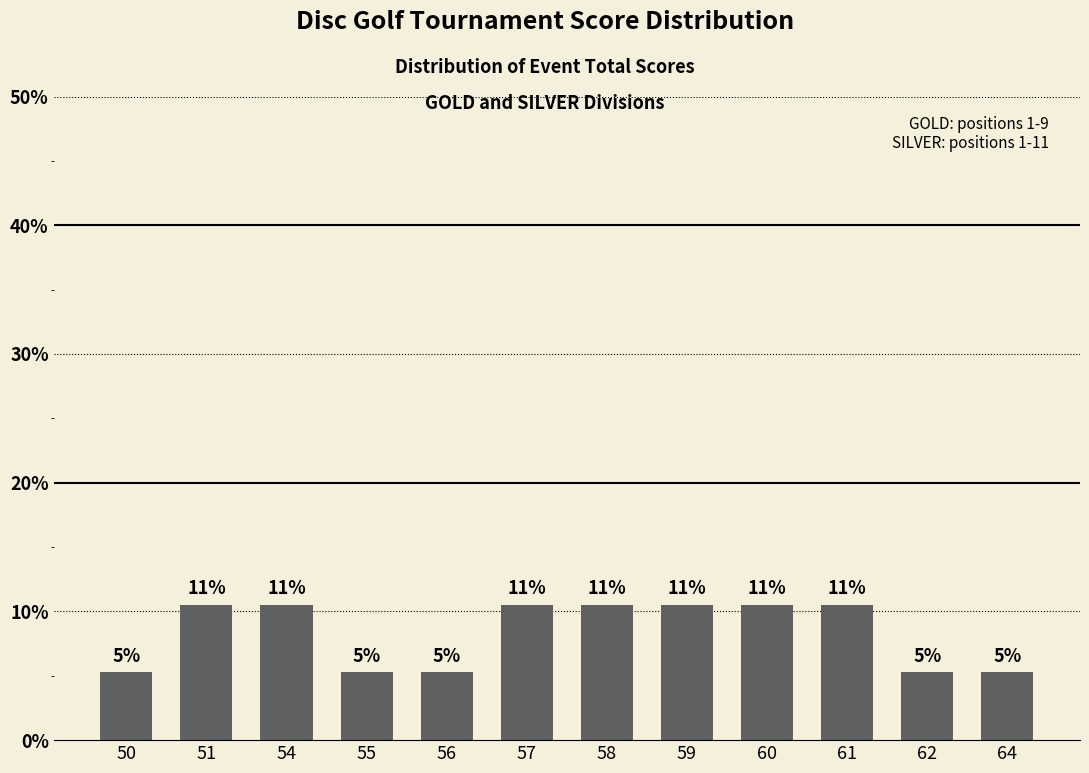

Does the chart contain any negative values?

No